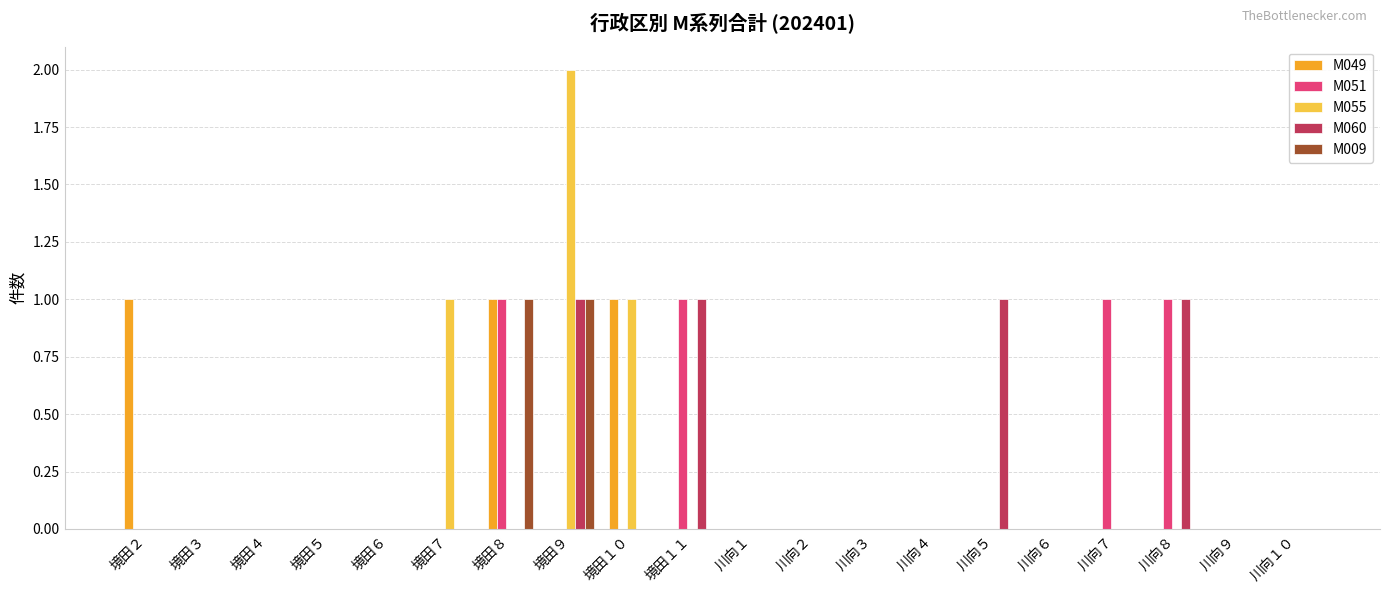

Reading left to right, transcribe all the data shown in this chart.

M049: 境田２=1	境田３=0	境田４=0	境田５=0	境田６=0	境田７=0	境田８=1	境田９=0	境田１０=1	境田１１=0	川向１=0	川向２=0	川向３=0	川向４=0	川向５=0	川向６=0	川向７=0	川向８=0	川向９=0	川向１０=0
M051: 境田２=0	境田３=0	境田４=0	境田５=0	境田６=0	境田７=0	境田８=1	境田９=0	境田１０=0	境田１１=1	川向１=0	川向２=0	川向３=0	川向４=0	川向５=0	川向６=0	川向７=1	川向８=1	川向９=0	川向１０=0
M055: 境田２=0	境田３=0	境田４=0	境田５=0	境田６=0	境田７=1	境田８=0	境田９=2	境田１０=1	境田１１=0	川向１=0	川向２=0	川向３=0	川向４=0	川向５=0	川向６=0	川向７=0	川向８=0	川向９=0	川向１０=0
M060: 境田２=0	境田３=0	境田４=0	境田５=0	境田６=0	境田７=0	境田８=0	境田９=1	境田１０=0	境田１１=1	川向１=0	川向２=0	川向３=0	川向４=0	川向５=1	川向６=0	川向７=0	川向８=1	川向９=0	川向１０=0
M009: 境田２=0	境田３=0	境田４=0	境田５=0	境田６=0	境田７=0	境田８=1	境田９=1	境田１０=0	境田１１=0	川向１=0	川向２=0	川向３=0	川向４=0	川向５=0	川向６=0	川向７=0	川向８=0	川向９=0	川向１０=0